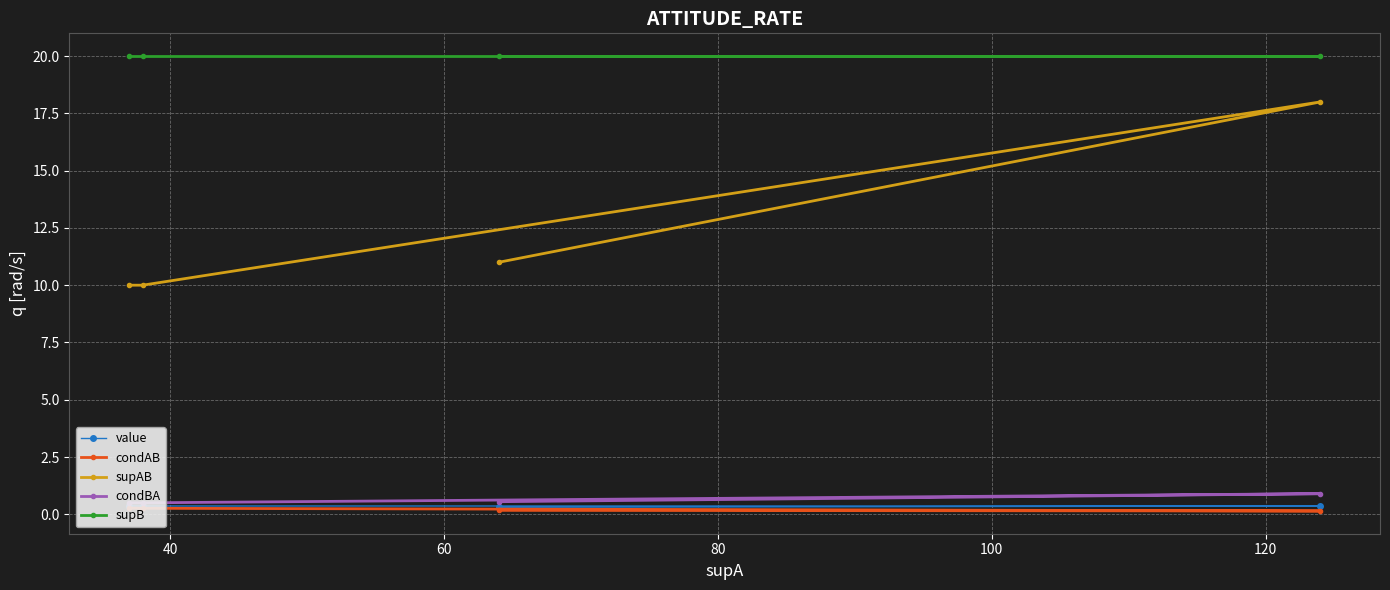

How many data points in supAB are less than 11?

2